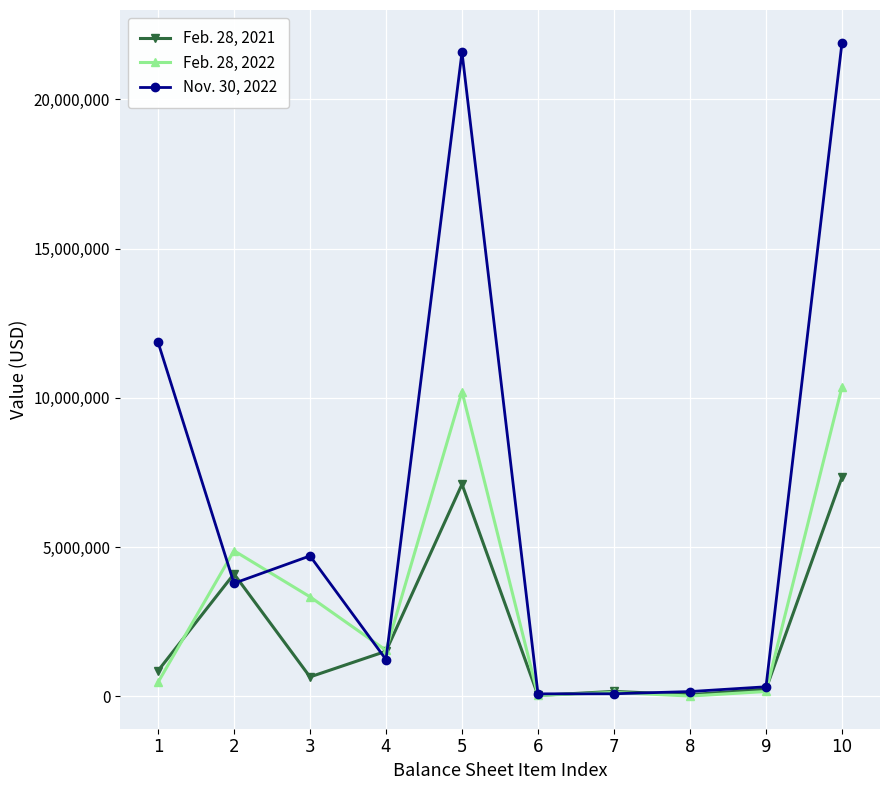

List the series in order of their peak value, lowest first.

Feb. 28, 2021, Feb. 28, 2022, Nov. 30, 2022